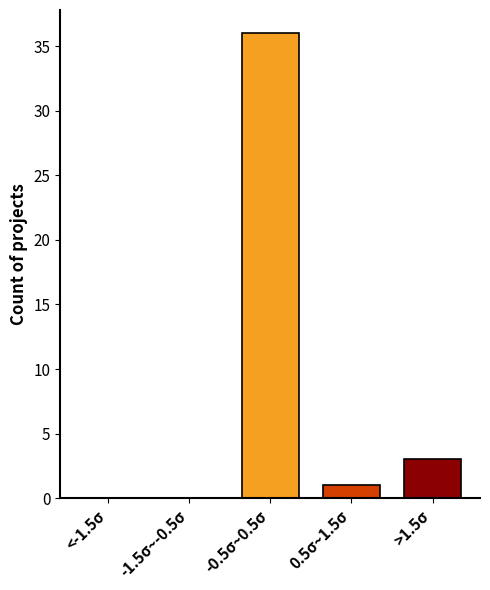

Reading left to right, what are all the values shown in this chart?

<-1.5σ=0	-1.5σ~-0.5σ=0	-0.5σ~0.5σ=36	0.5σ~1.5σ=1	>1.5σ=3